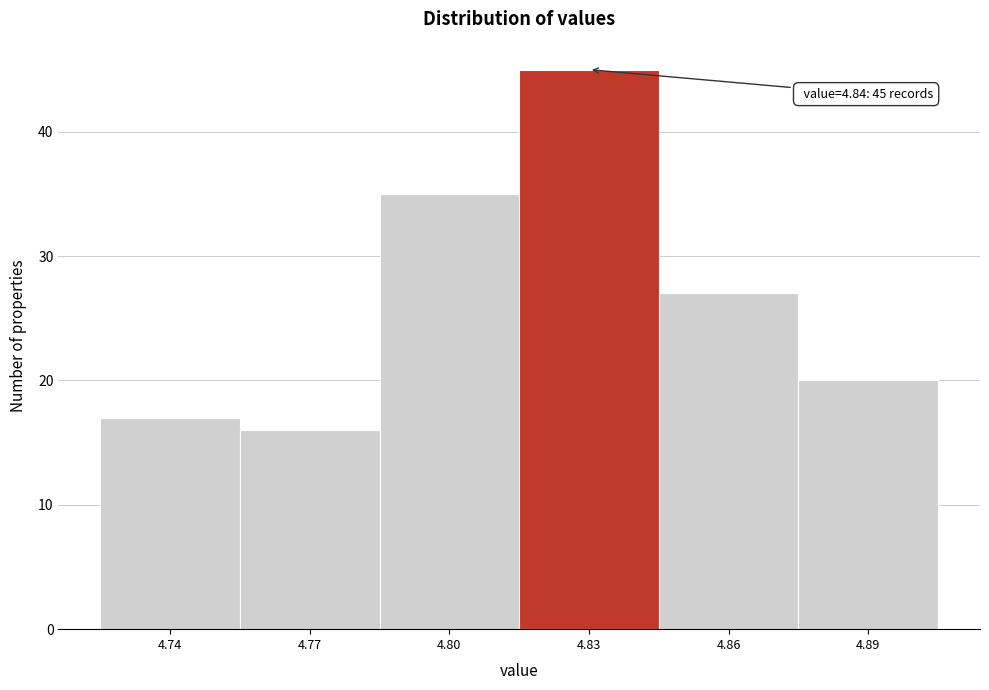

Over which range of the x-axis is the bar tallest?

4.815 to 4.845